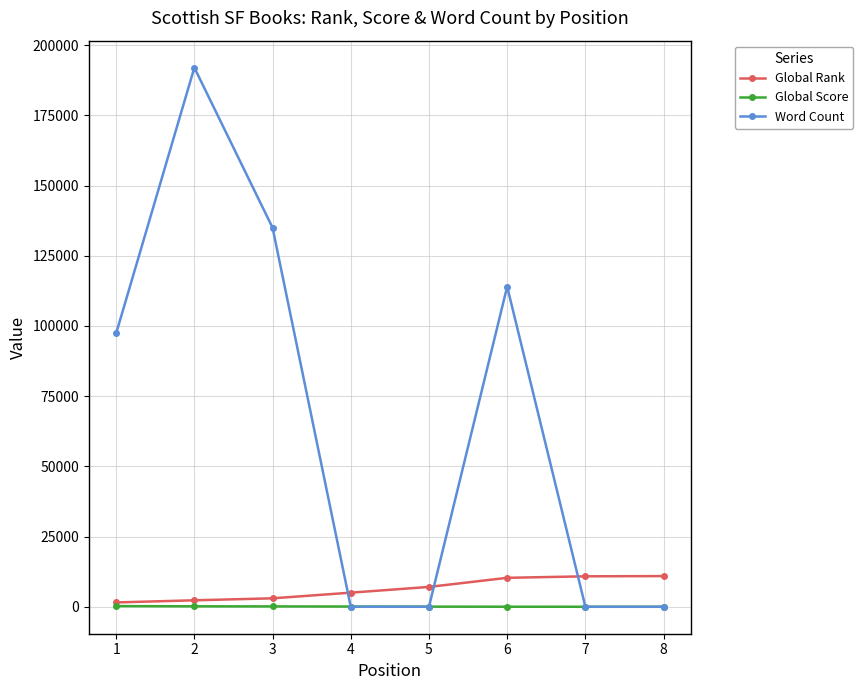

Which series has the largest total across all categories?

Word Count